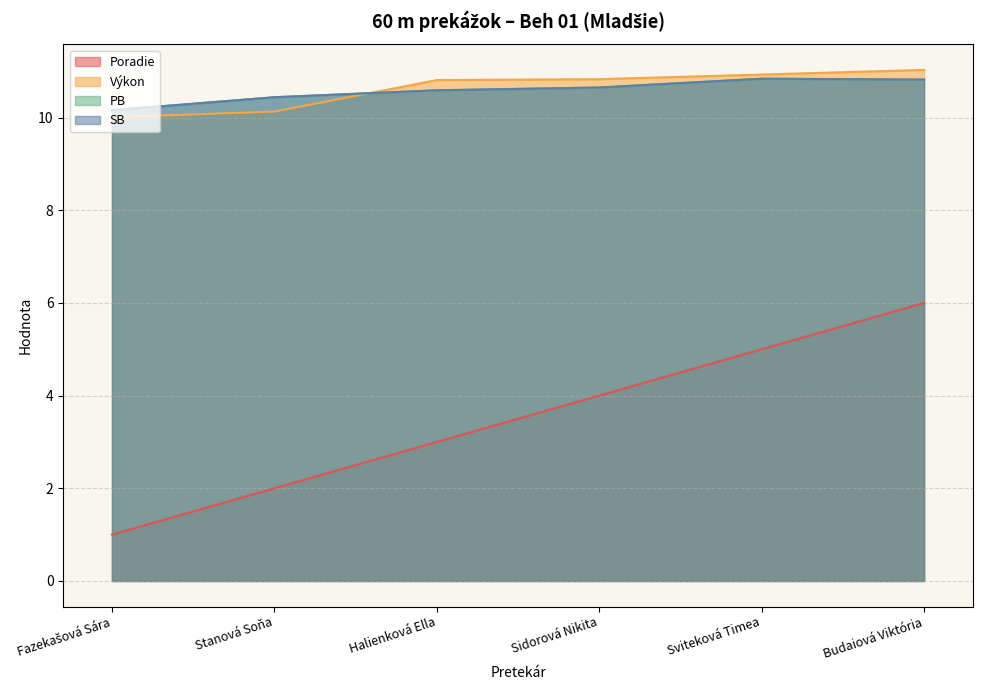

Which has a higher value, Halienková Ella or Sviteková Timea?

Sviteková Timea